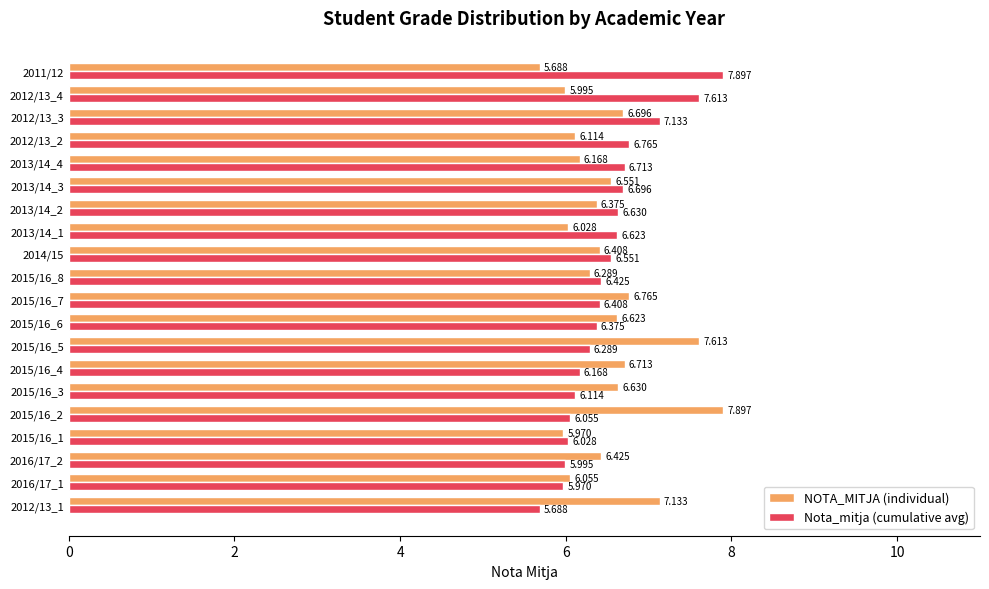

Which series changed the most between 2015/16_8 and 2013/14_3?

Nota_mitja (cumulative avg)